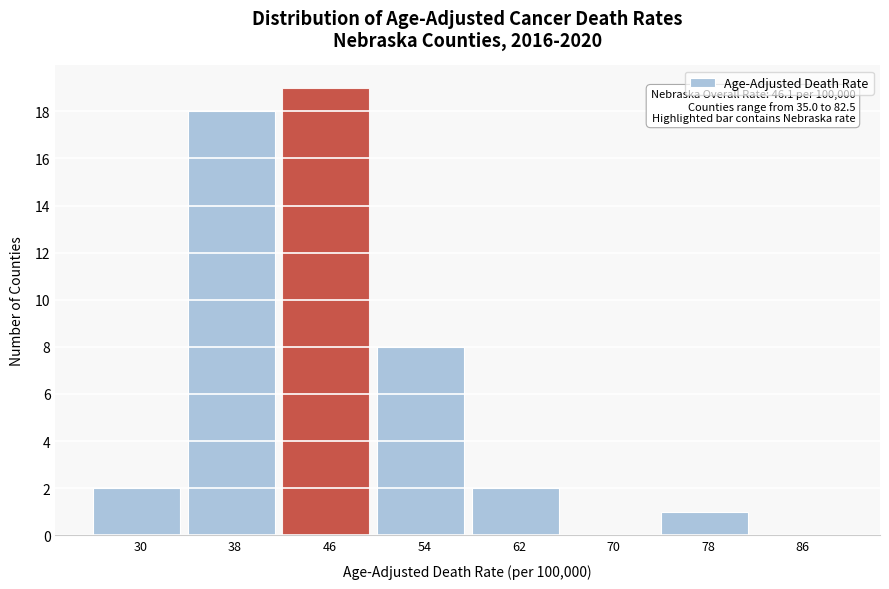

Reading left to right, extract all data points from this chart.

30=2	38=18	46=19	54=8	62=2	70=0	78=1	86=0